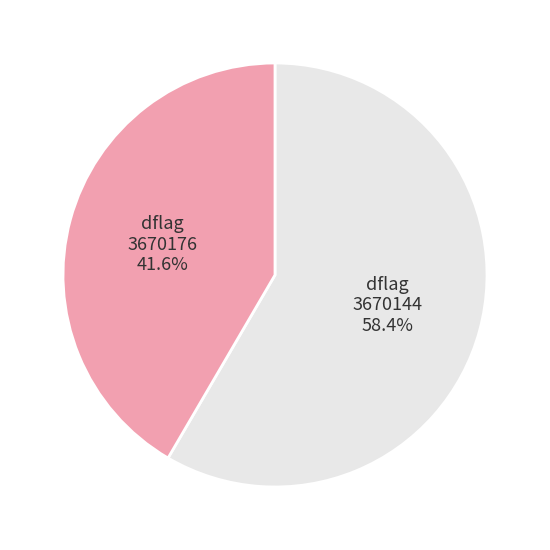

Rank the categories by value from highest to lowest.

3670144, 3670176